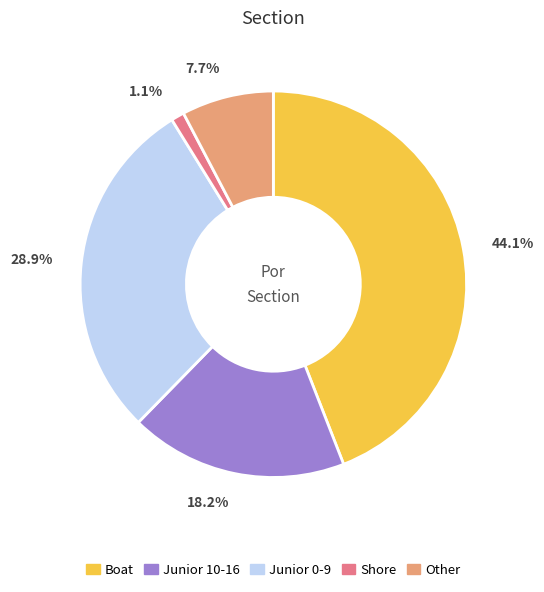

To the nearest percent, what is the average slice percentage?

20%